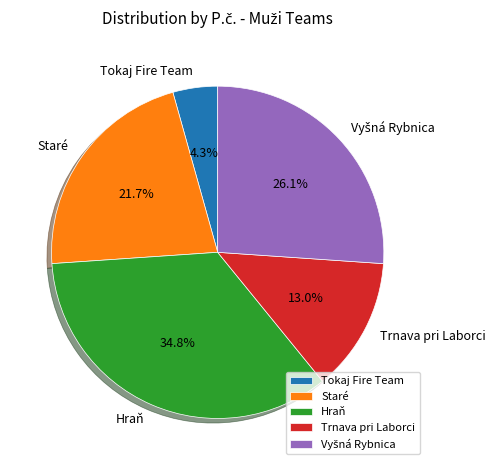

Is the sum of Trnava pri Laborci and Hraň greater than half?

No